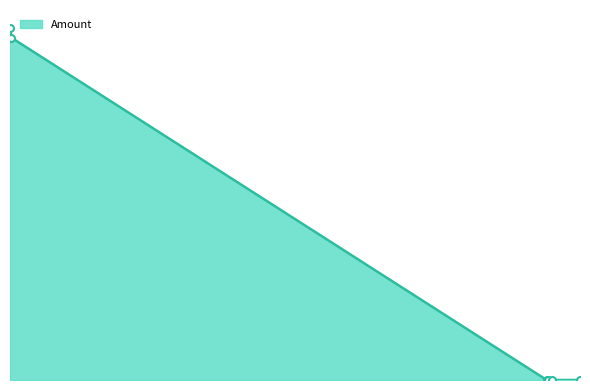

Rank the categories by value from highest to lowest.

2021-05-30, 2021-05-31, 2022-07-11, 2022-07-07, 2022-07-08, 2022-08-01